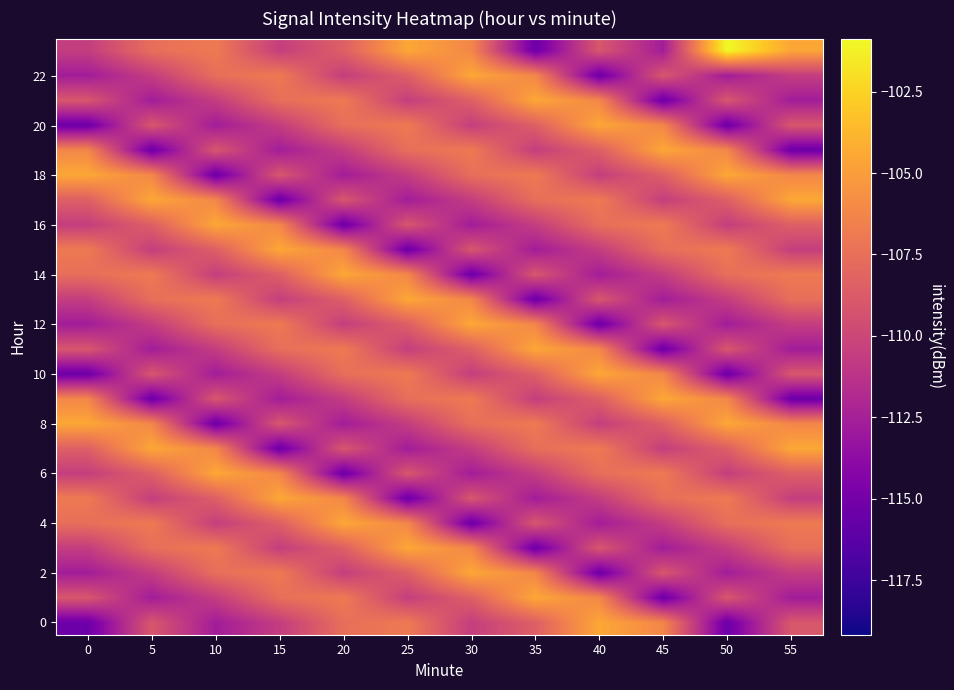

At which category is the sum across all series the highest?

30